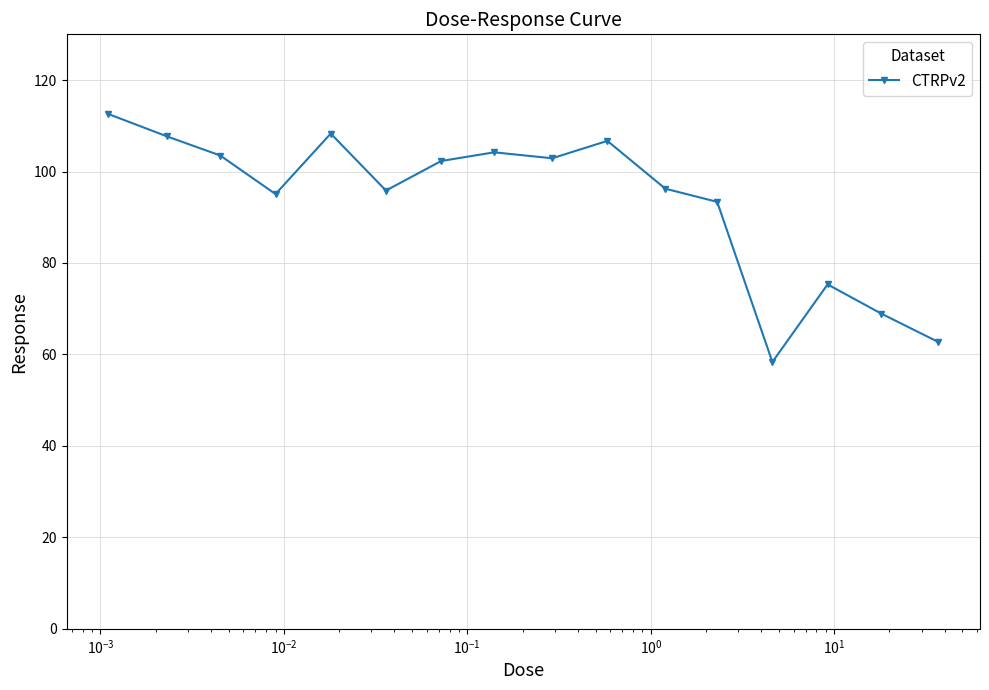

What is the smallest value displayed?

58.4